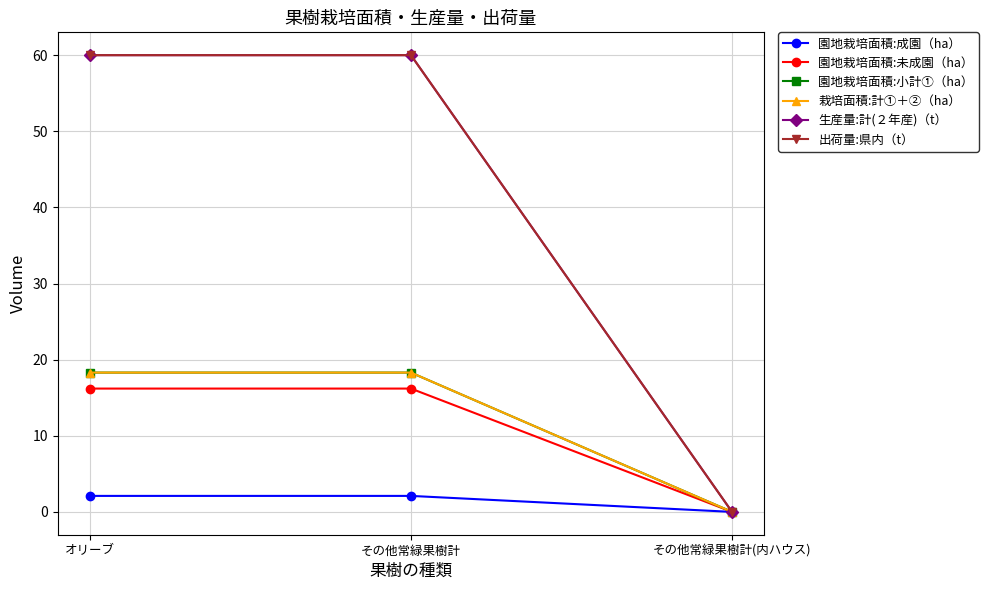

Reading right to left, list all the values displayed in this chart.

園地栽培面積:成園（ha）: その他常緑果樹計(内ハウス)=0.0	その他常緑果樹計=2.1	オリーブ=2.1
園地栽培面積:未成園（ha）: その他常緑果樹計(内ハウス)=0.0	その他常緑果樹計=16.2	オリーブ=16.2
園地栽培面積:小計①（ha）: その他常緑果樹計(内ハウス)=0.0	その他常緑果樹計=18.3	オリーブ=18.3
栽培面積:計①＋②（ha）: その他常緑果樹計(内ハウス)=0.0	その他常緑果樹計=18.3	オリーブ=18.3
生産量:計(２年産)（t）: その他常緑果樹計(内ハウス)=0.0	その他常緑果樹計=60.0	オリーブ=60.0
出荷量:県内（t）: その他常緑果樹計(内ハウス)=0.0	その他常緑果樹計=60.0	オリーブ=60.0